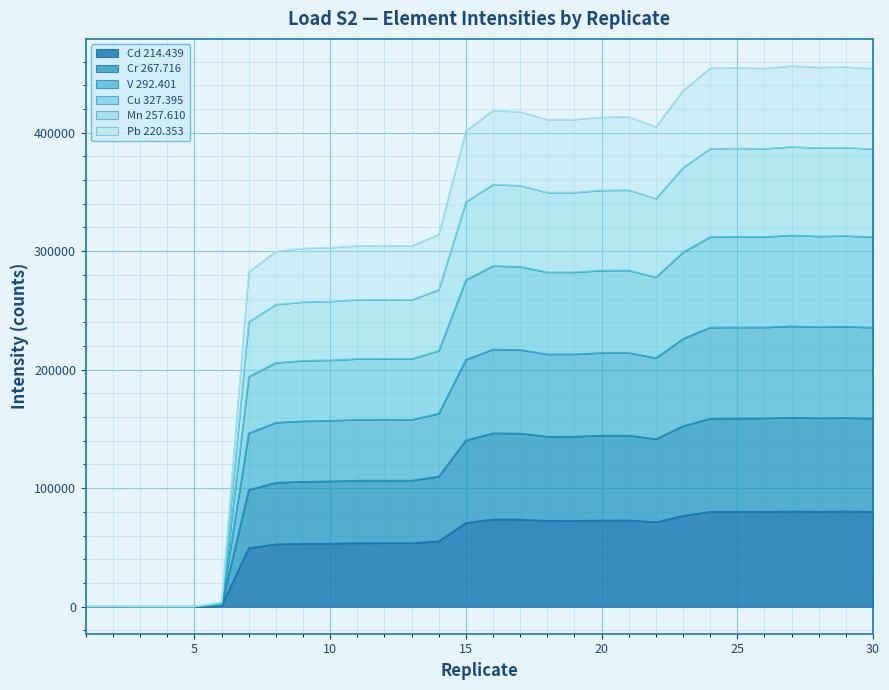

What is the sum of the Cd 214.439 values at 8 and 3?

52730.7